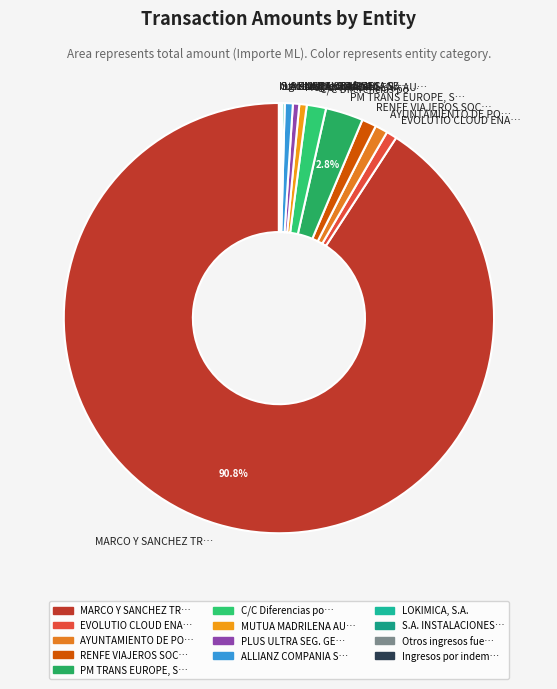

What is the ratio of the value at PM TRANS EUROPE, S… to the value at PLUS ULTRA SEG. GE…?

5.9